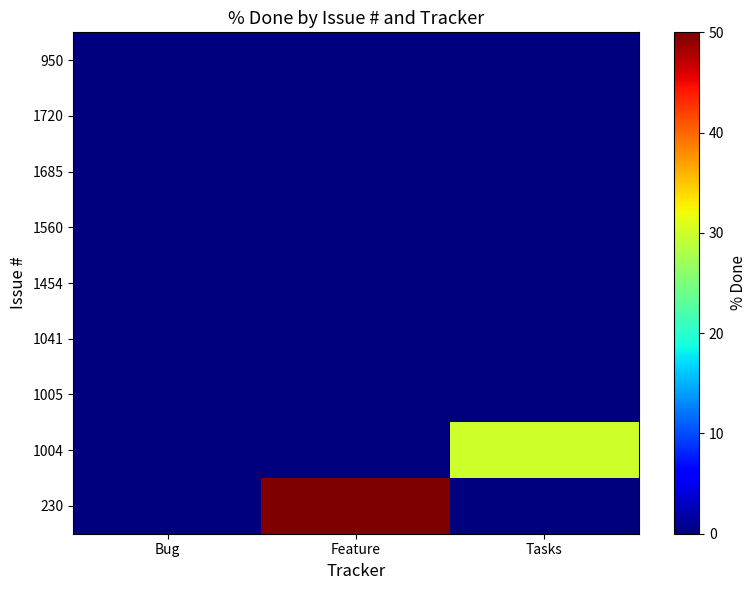

Reading left to right, what are all the values shown in this chart?

950: Bug=0	Feature=0	Tasks=0
1720: Bug=0	Feature=0	Tasks=0
1685: Bug=0	Feature=0	Tasks=0
1560: Bug=0	Feature=0	Tasks=0
1454: Bug=0	Feature=0	Tasks=0
1041: Bug=0	Feature=0	Tasks=0
1005: Bug=0	Feature=0	Tasks=0
1004: Bug=0	Feature=0	Tasks=30
230: Bug=0	Feature=50	Tasks=0